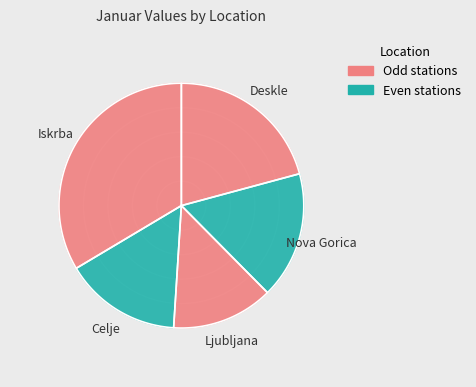

To the nearest percent, what percentage of the pie is Ljubljana?

13%